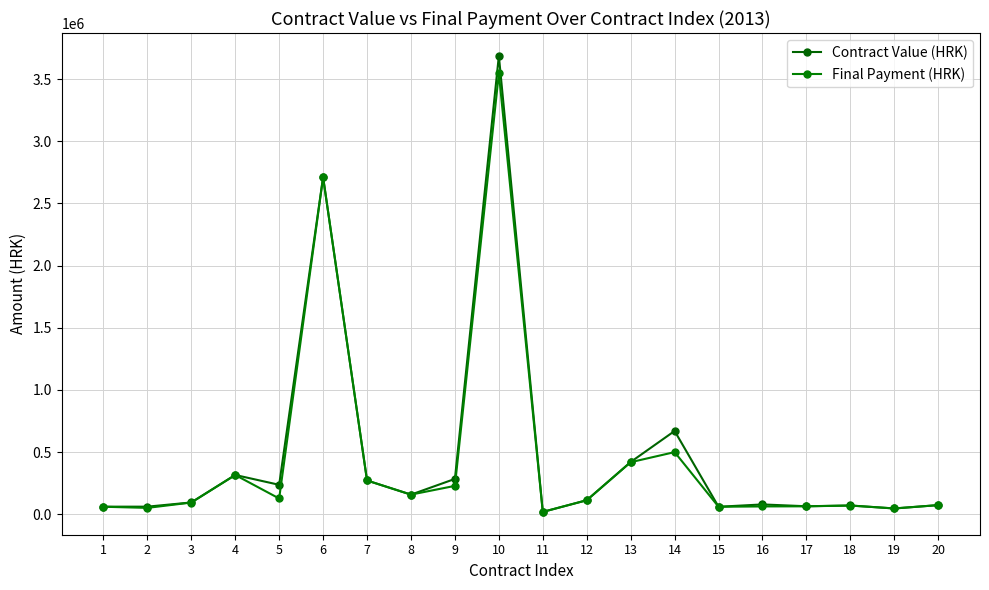

What is the difference between the Contract Value (HRK) values at 11 and 13?

401501.2